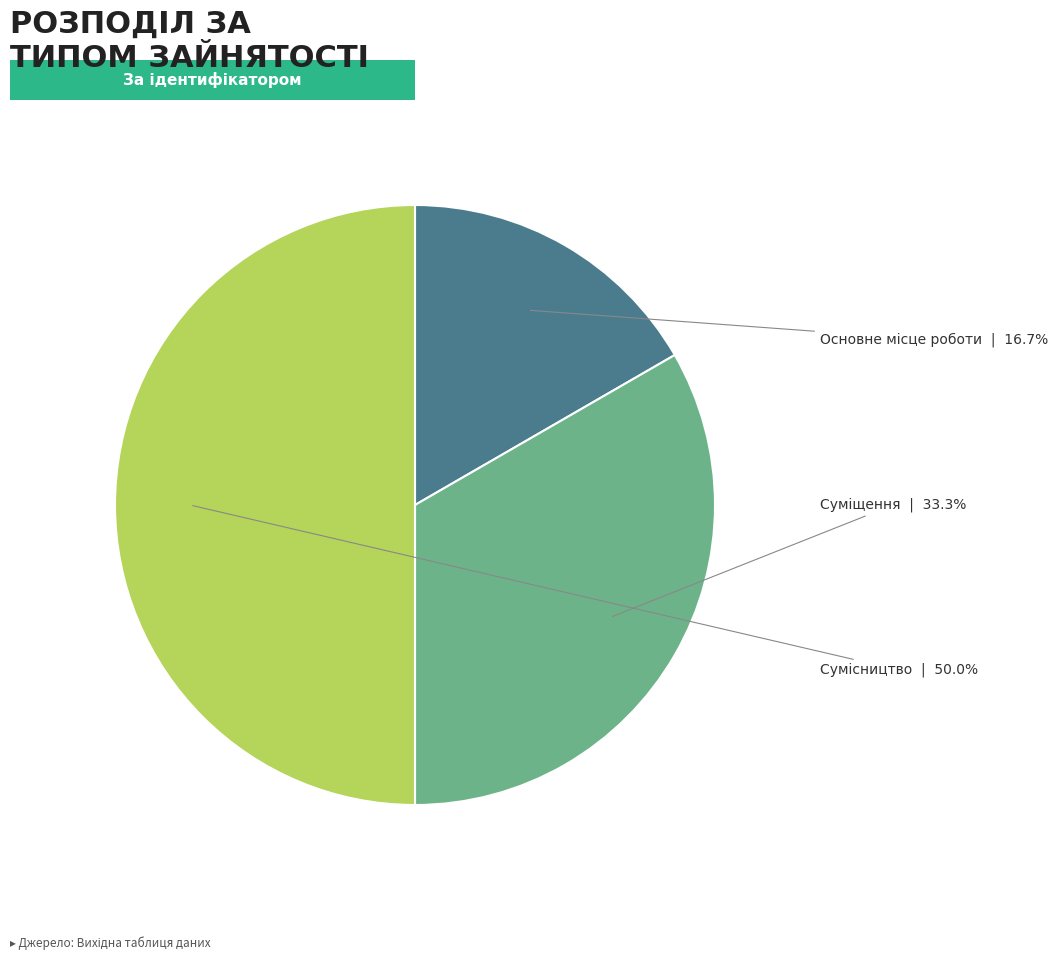

Count the number of slices in the pie.

3